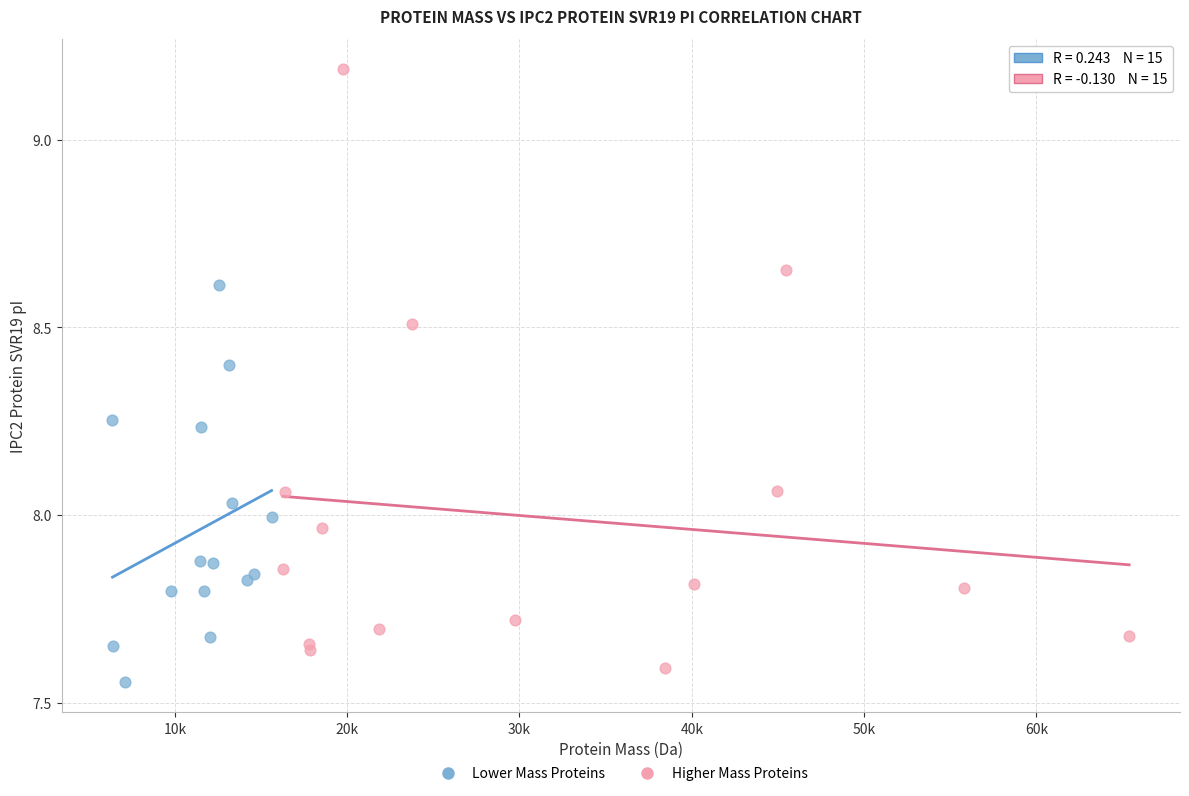

Which series reaches the maximum Y coordinate?

Higher Mass Proteins